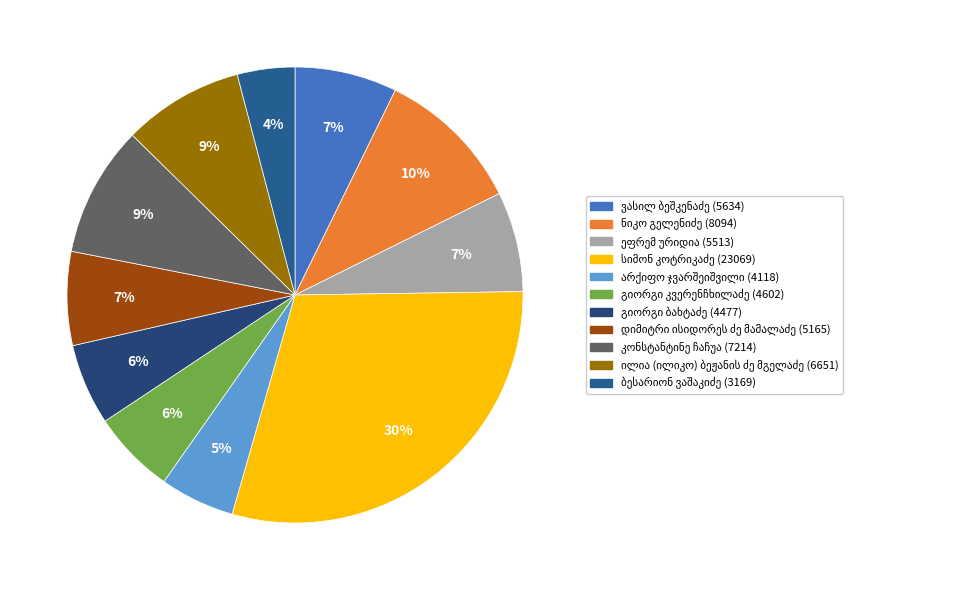

How many slices are in this pie chart?

11